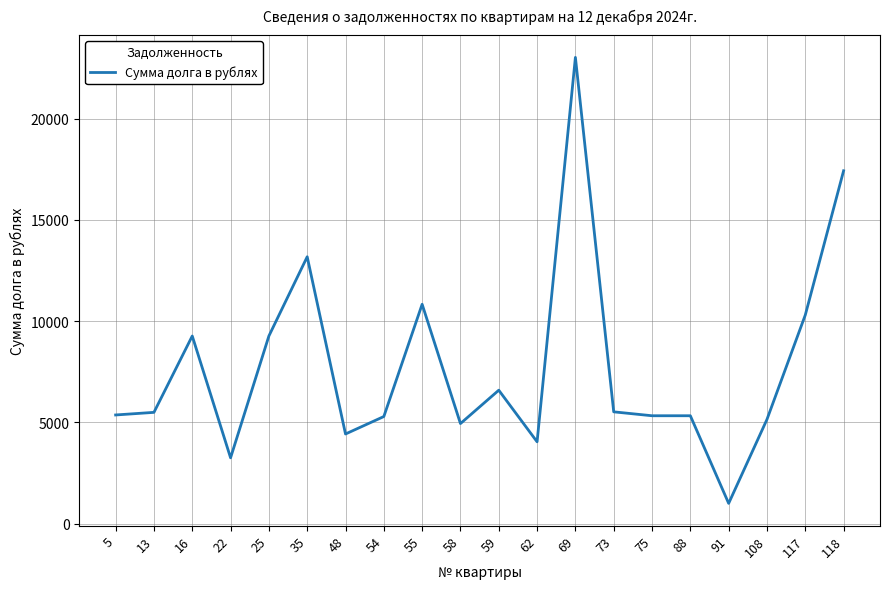

What is the maximum value shown in the chart?

23025.9